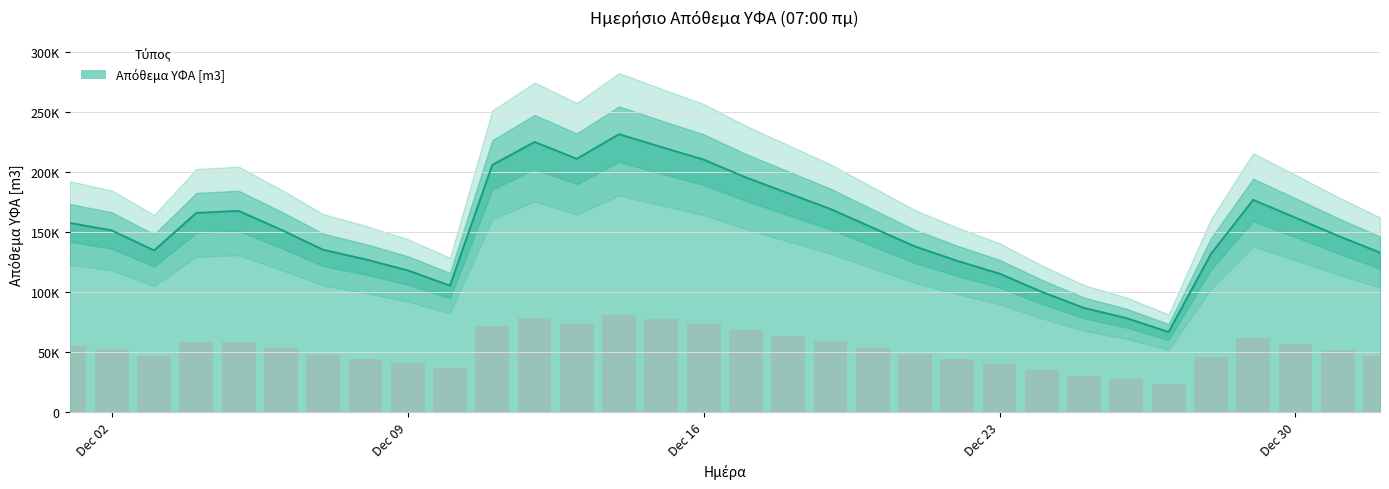

What is the label of the 26th bar from the right?

2024-12-07